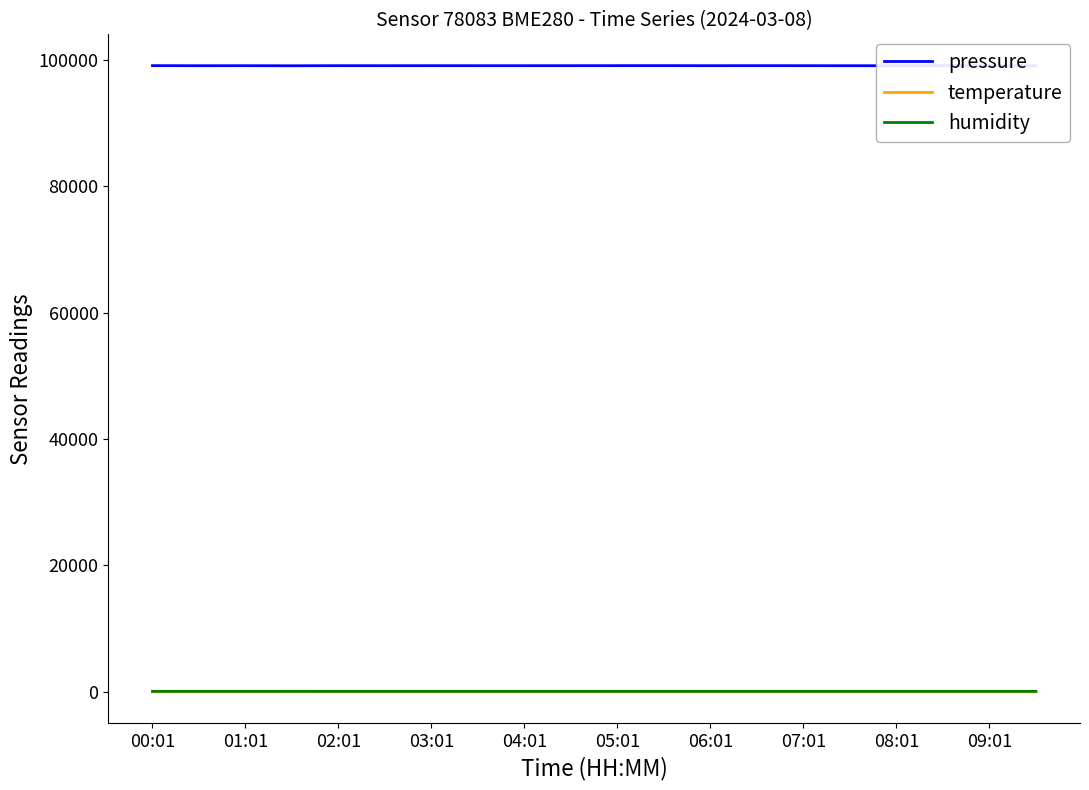

What is the lowest value of the pressure series?

99087.9